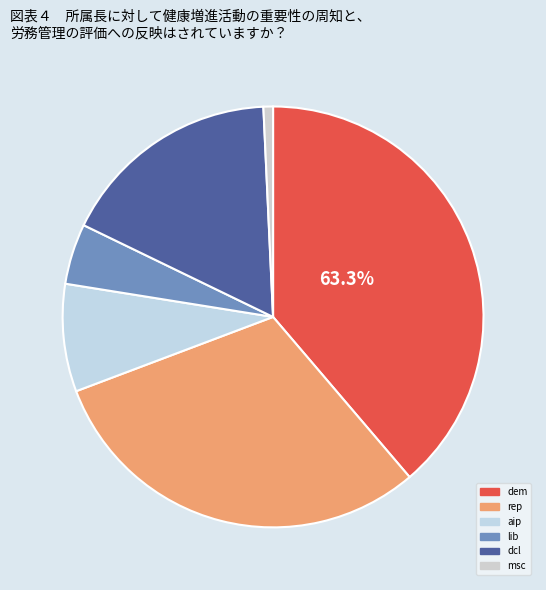

Does dem represent more than half of the total?

No